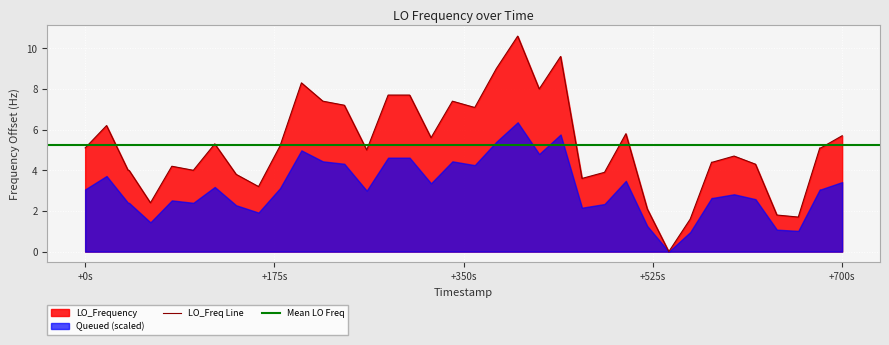

What is the highest value of the LO_Freq Line series?

10.6